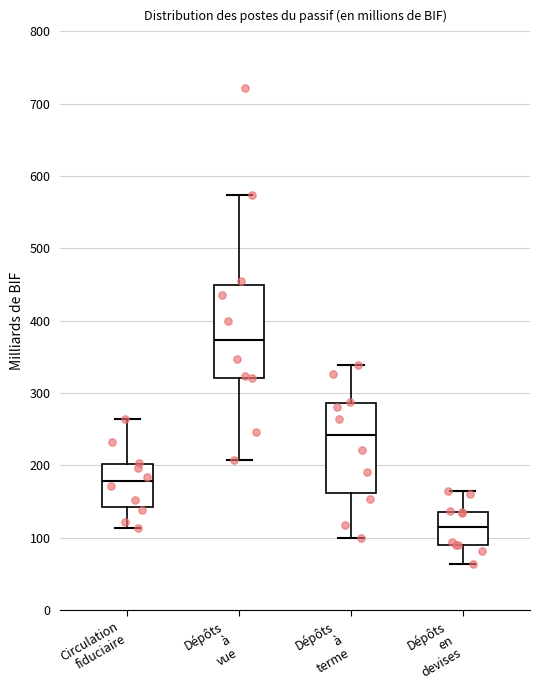

Reading left to right, read every box against the y-axis: the position of its median line, the range the box covers, and the ends of its whiskers. The values are not printed on the chart, so give them approximately, as read against the axis.

Circulation fiduciaire: median 180, box 140 to 200, whiskers 110 to 260
Dépôts à vue: median 370, box 320 to 450, whiskers 210 to 570
Dépôts à terme: median 240, box 160 to 290, whiskers 100 to 340
Dépôts en devises: median 110, box 90 to 140, whiskers 60 to 160